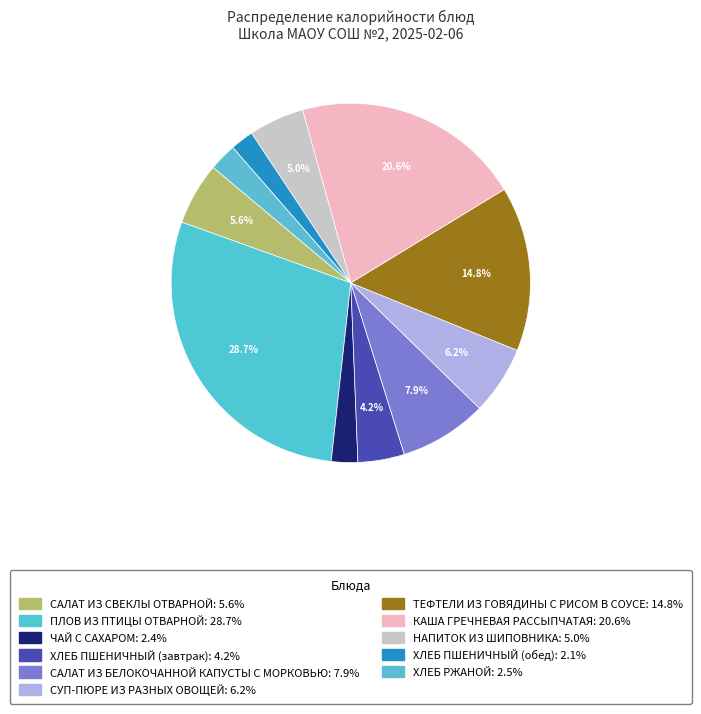

Rank the categories by value from highest to lowest.

ПЛОВ ИЗ ПТИЦЫ ОТВАРНОЙ, КАША ГРЕЧНЕВАЯ РАССЫПЧАТАЯ, ТЕФТЕЛИ ИЗ ГОВЯДИНЫ С РИСОМ В СОУСЕ, САЛАТ ИЗ БЕЛОКОЧАННОЙ КАПУСТЫ С МОРКОВЬЮ, СУП-ПЮРЕ ИЗ РАЗНЫХ ОВОЩЕЙ, САЛАТ ИЗ СВЕКЛЫ ОТВАРНОЙ, НАПИТОК ИЗ ШИПОВНИКА, ХЛЕБ ПШЕНИЧНЫЙ (завтрак), ХЛЕБ РЖАНОЙ, ЧАЙ С САХАРОМ, ХЛЕБ ПШЕНИЧНЫЙ (обед)